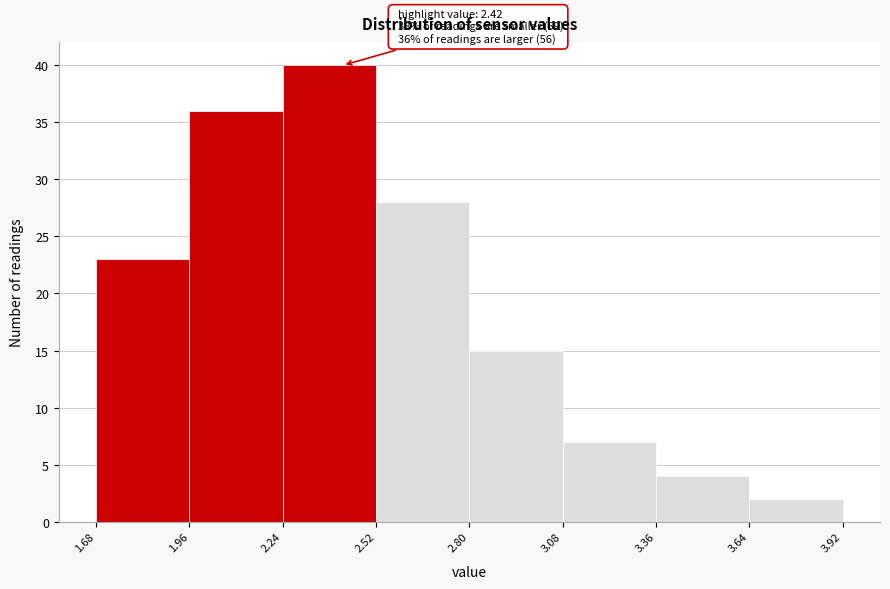

Which range on the x-axis has the tallest bar?

2.24 to 2.52